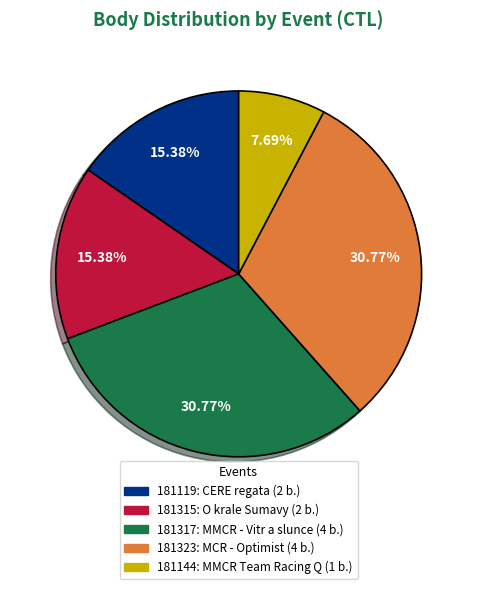

Does 181317 account for over 50% of the chart?

No